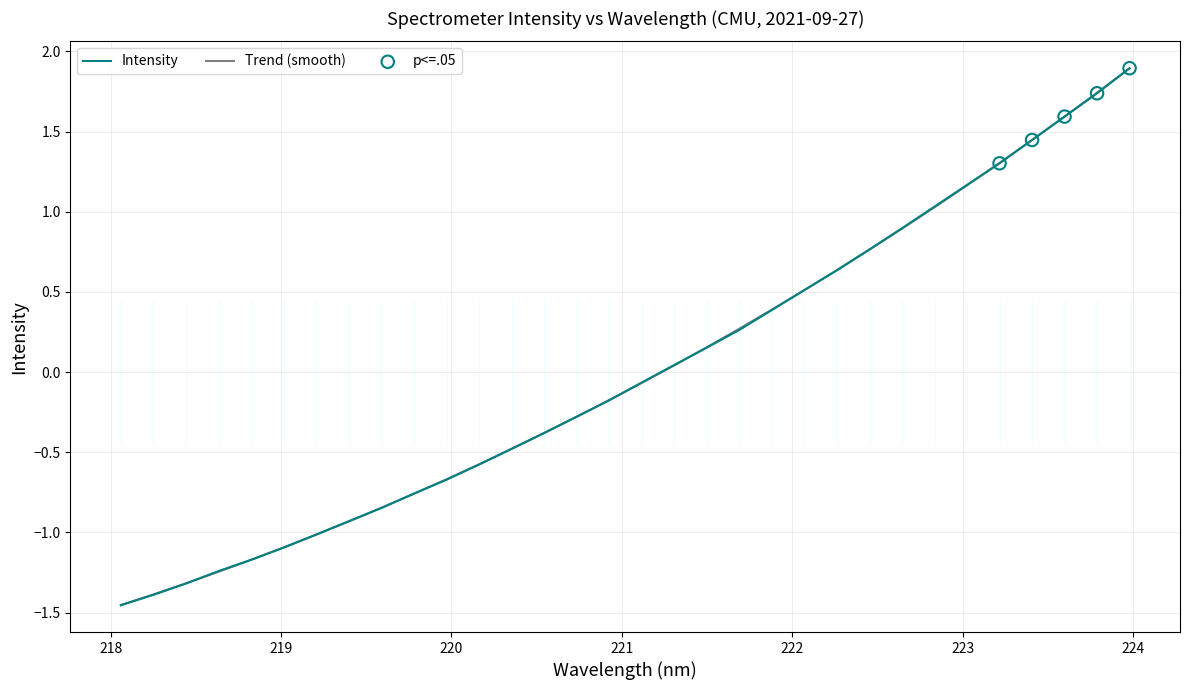

Which series has the largest range (max minus min)?

Intensity